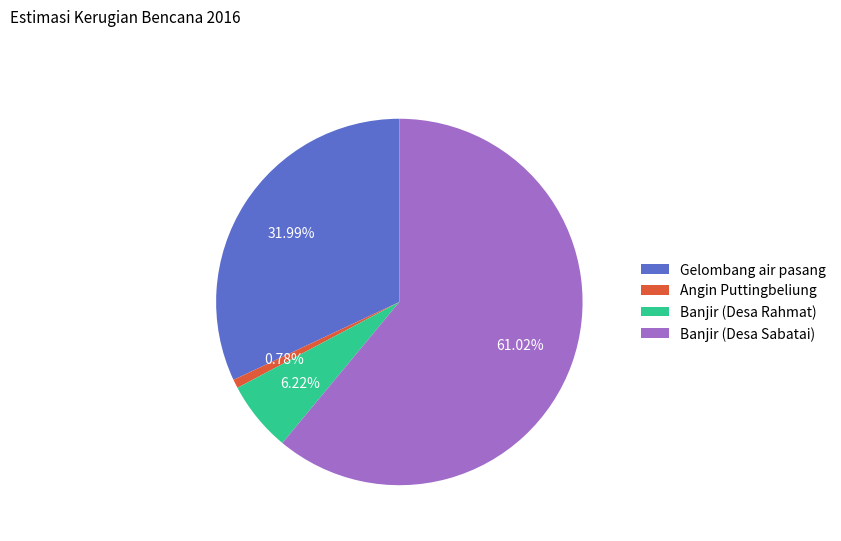

Between Angin Puttingbeliung and Banjir (Desa Sabatai), which is larger?

Banjir (Desa Sabatai)